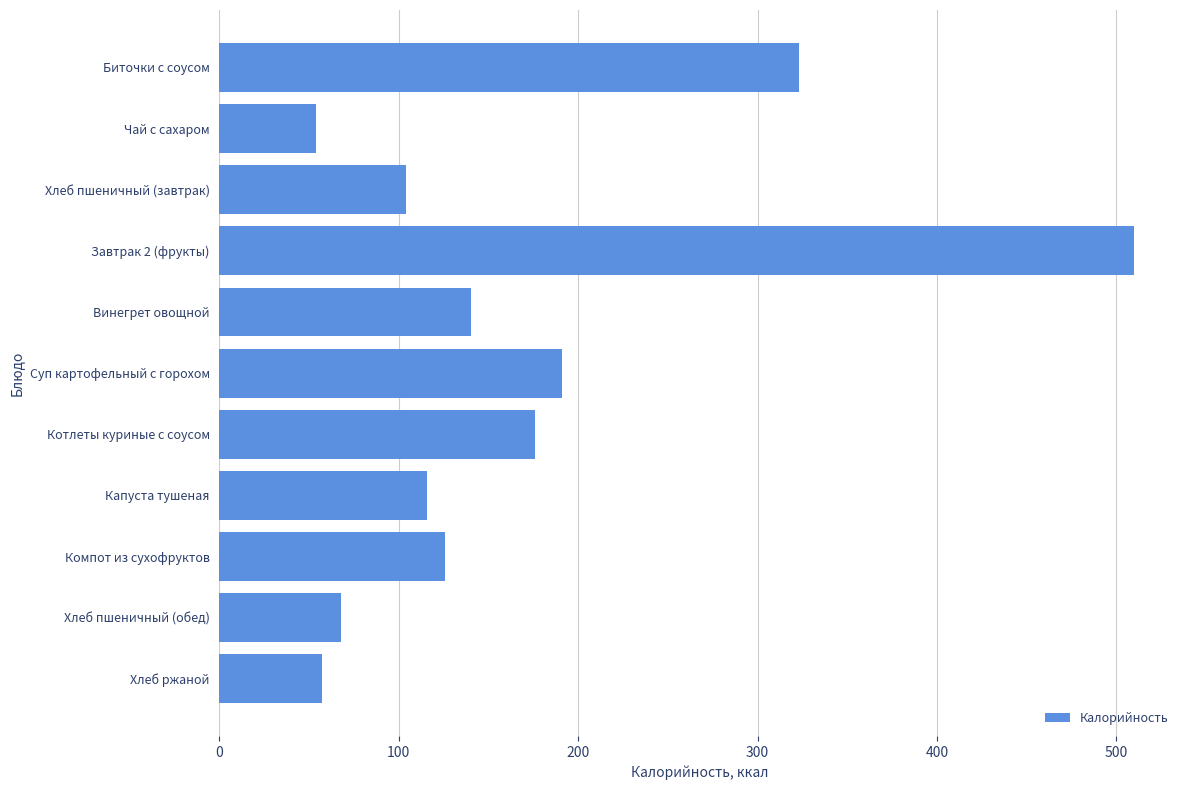

Are the bars horizontal?

Yes